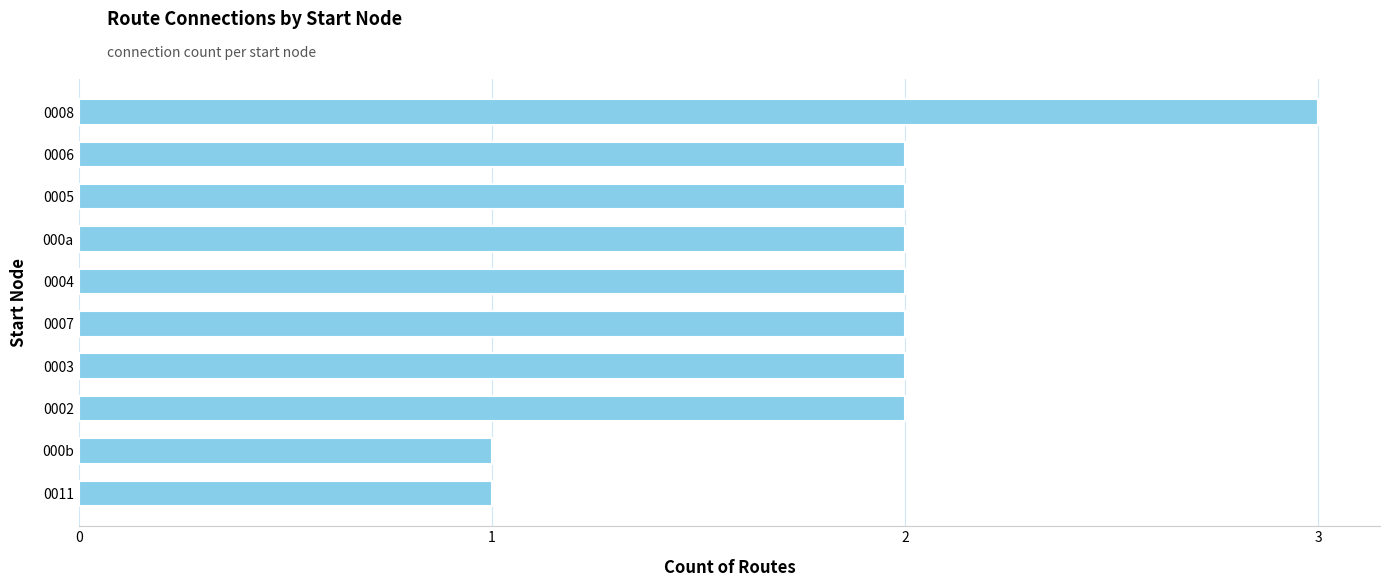

Does the chart contain any negative values?

No